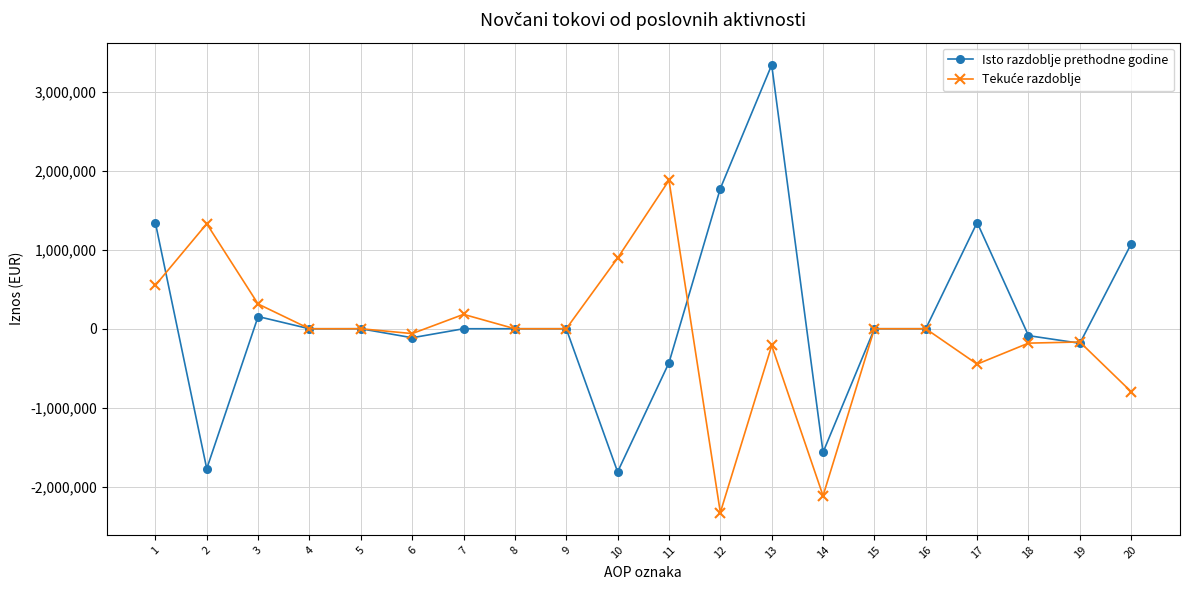

What is the difference between the maximum and second lowest values in the Isto razdoblje prethodne godine series?

5108416